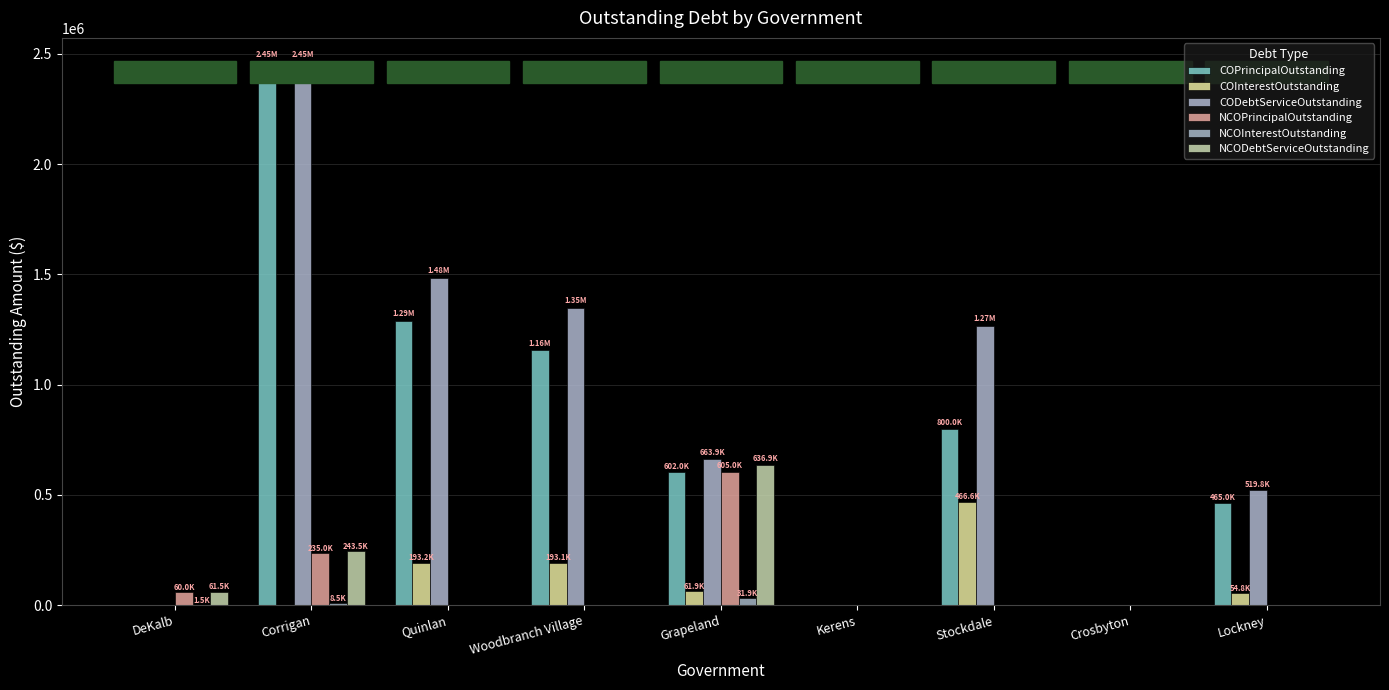

At how many categories does at least one series exceed 1862375?

1